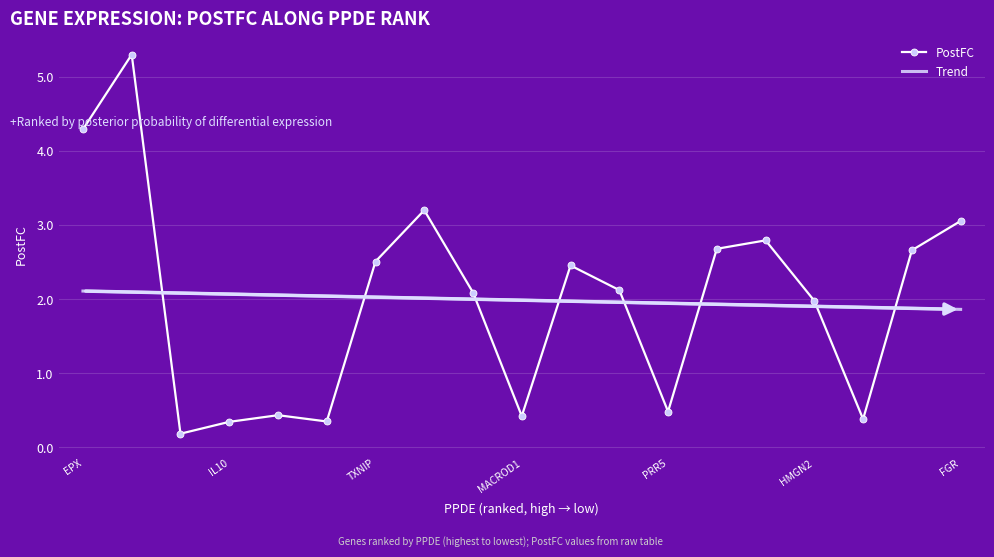

What is the maximum value for PostFC?

5.3